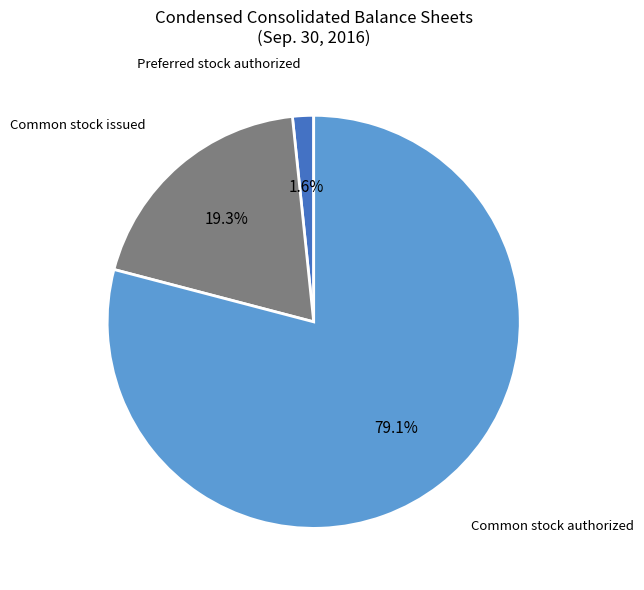

Count the number of slices in the pie.

3